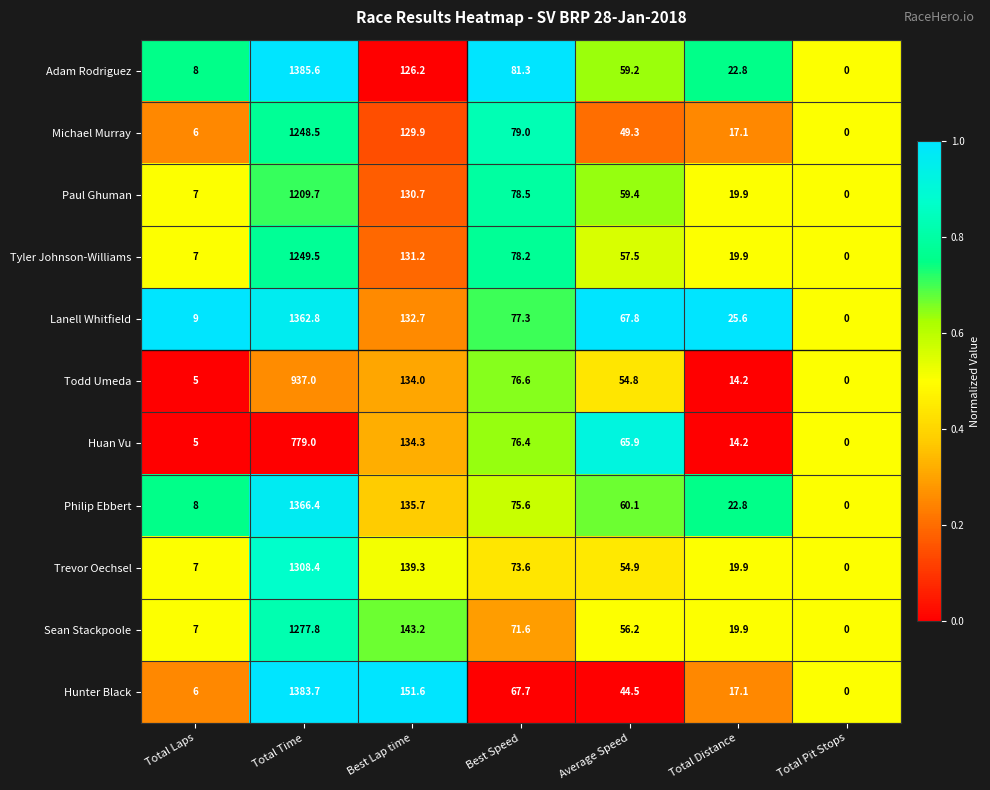

What is the average value of the Tyler Johnson-Williams series?

220.5